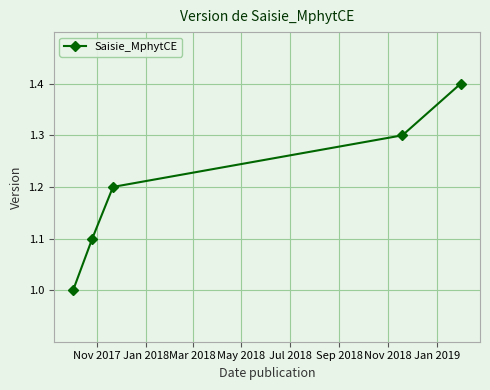

What is the value of the 4th point from the left?

1.3